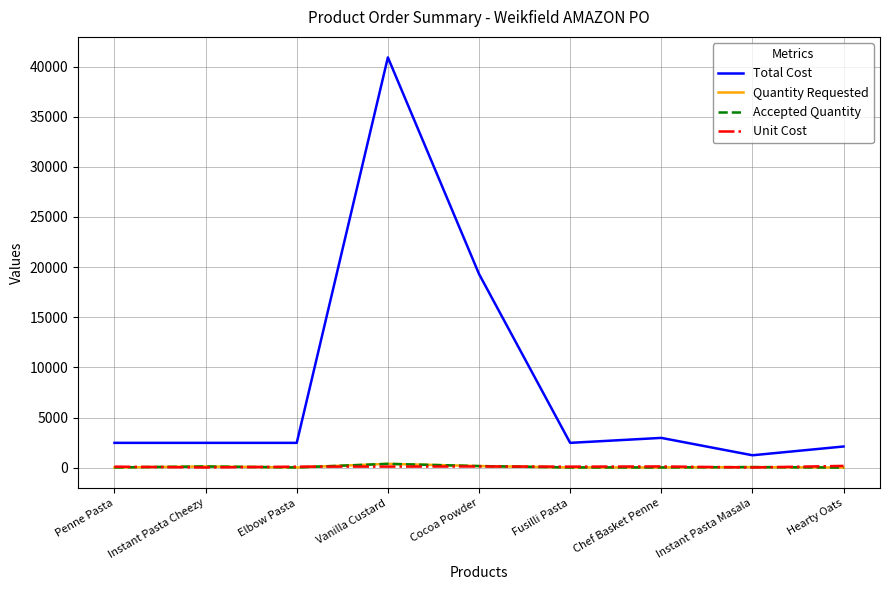

Which series has the largest range (max minus min)?

Total Cost